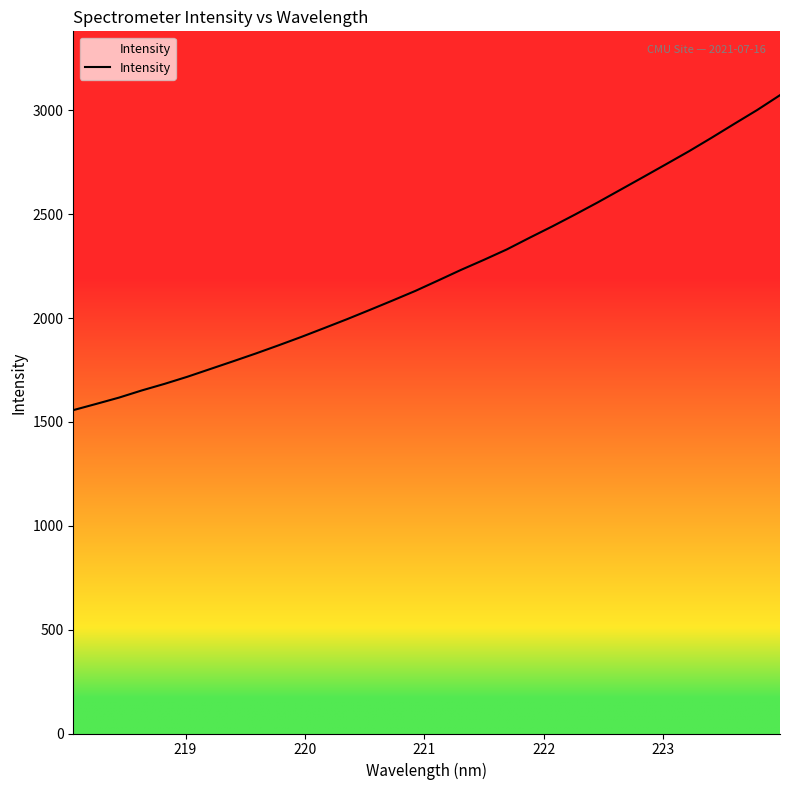

Reading left to right, transcribe all the data shown in this chart.

1556.7	1586.5	1616.9	1651.5	1683.2	1717.4	1754.6	1791.7	1829.5	1868.9	1909.4	1951.8	1994.6	2039.3	2084.6	2130.9	2181.1	2232.0	2280.1	2330.0	2386.2	2441.1	2498.2	2557.0	2618.0	2679.1	2740.8	2802.9	2868.3	2935.4	3001.7	3073.0